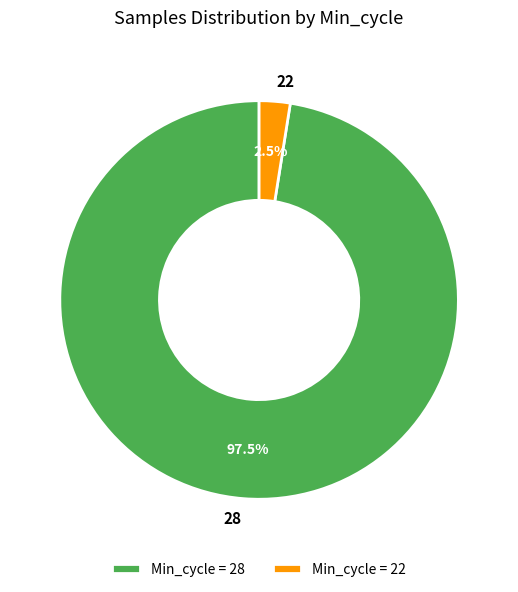

Does 28 account for over 50% of the chart?

Yes